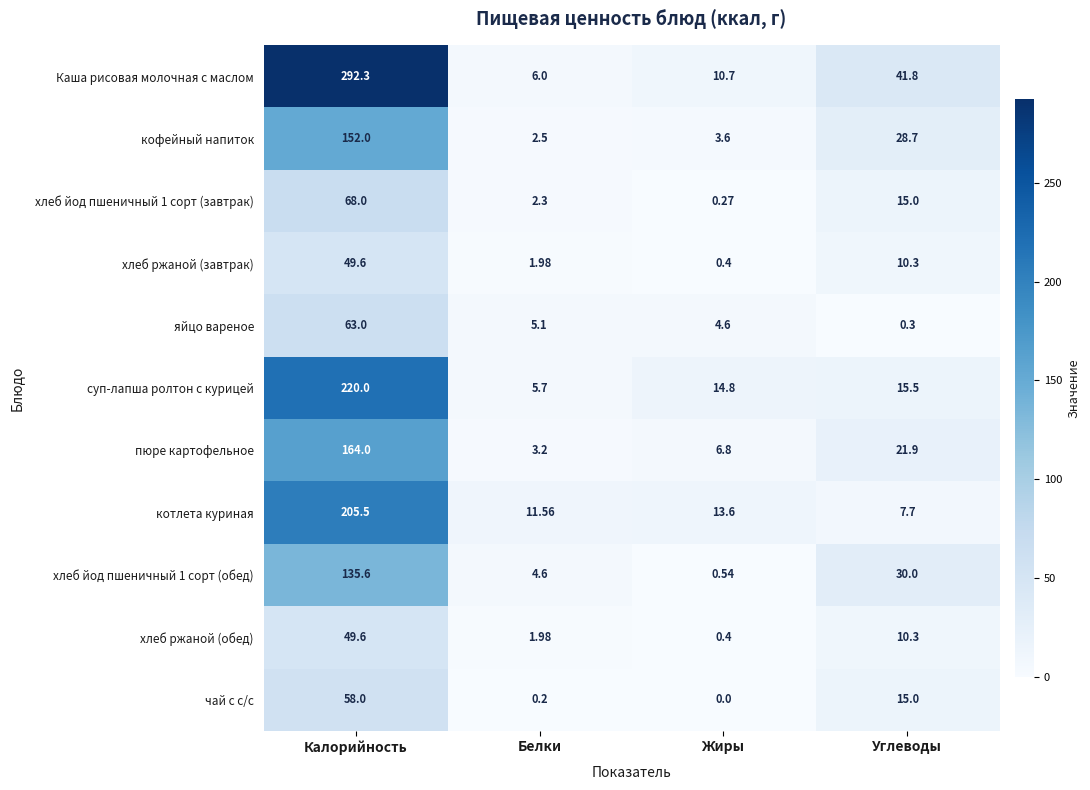

Which label corresponds to the largest value in the chart?

Калорийность